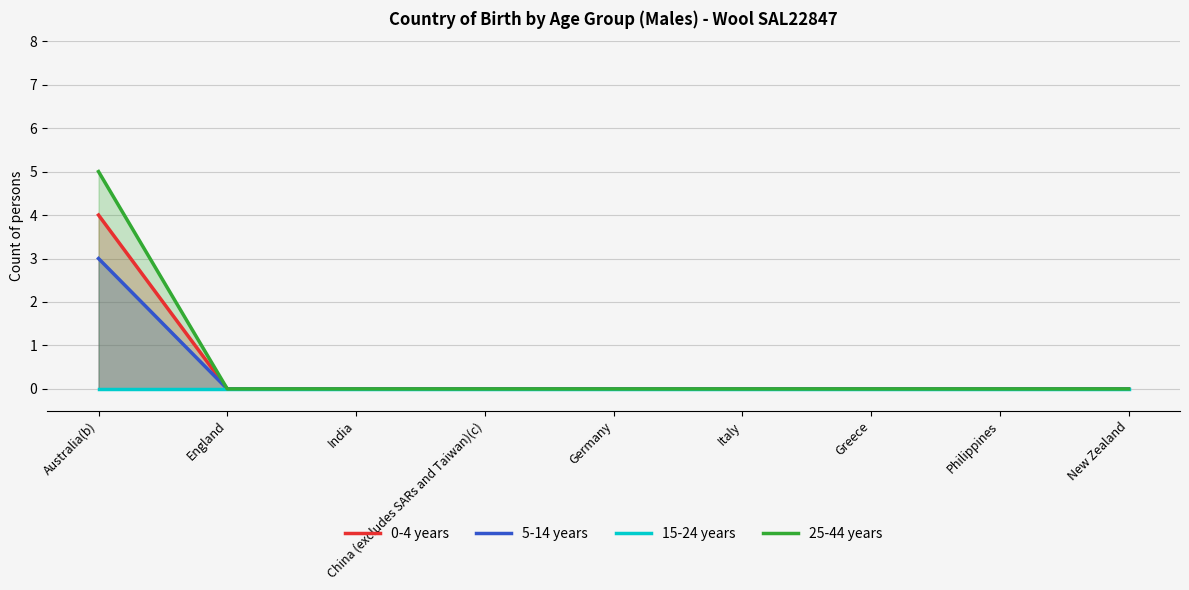

The value of 15-24 years at England is 0. True or false?

True